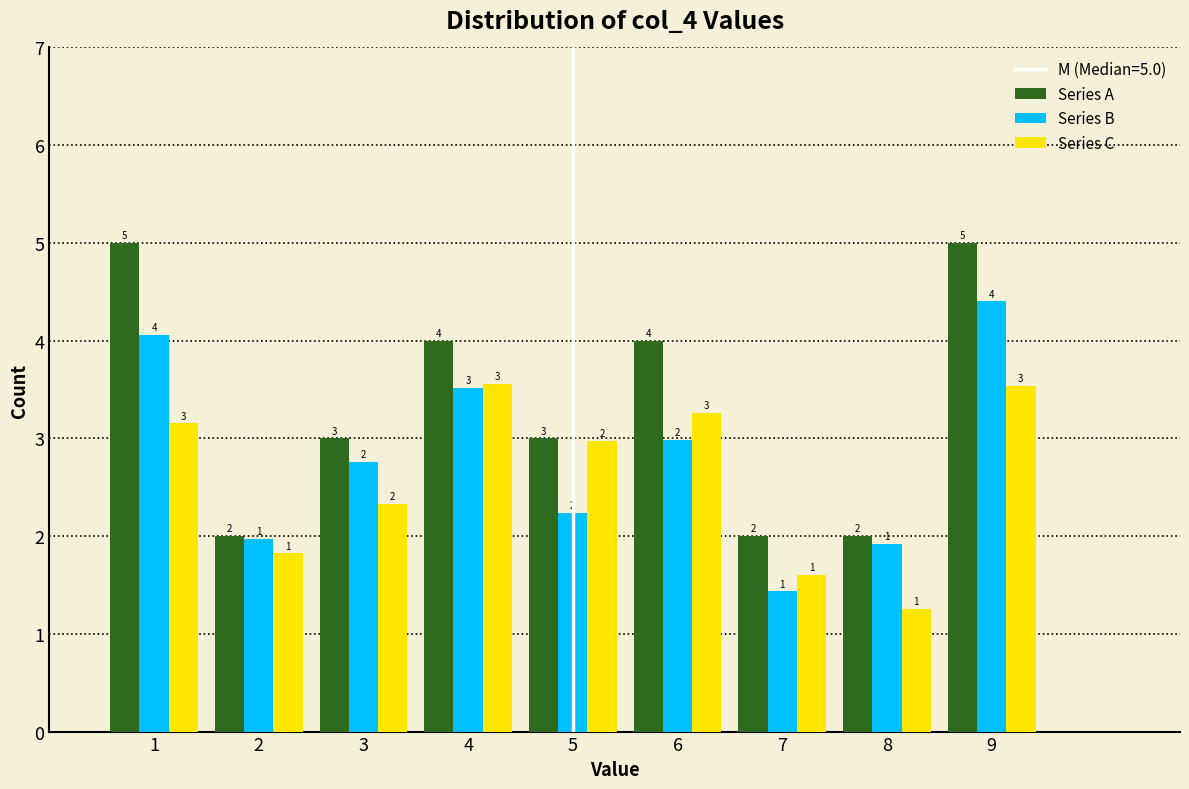

In the Series B series, which range on the x-axis has the tallest bar?

8.5 to 9.5